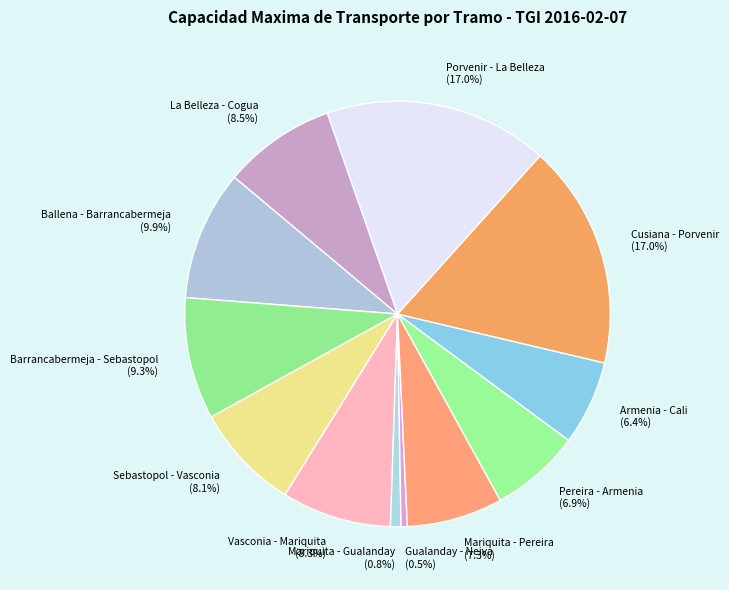

Between Porvenir - La Belleza and Armenia - Cali, which is larger?

Porvenir - La Belleza